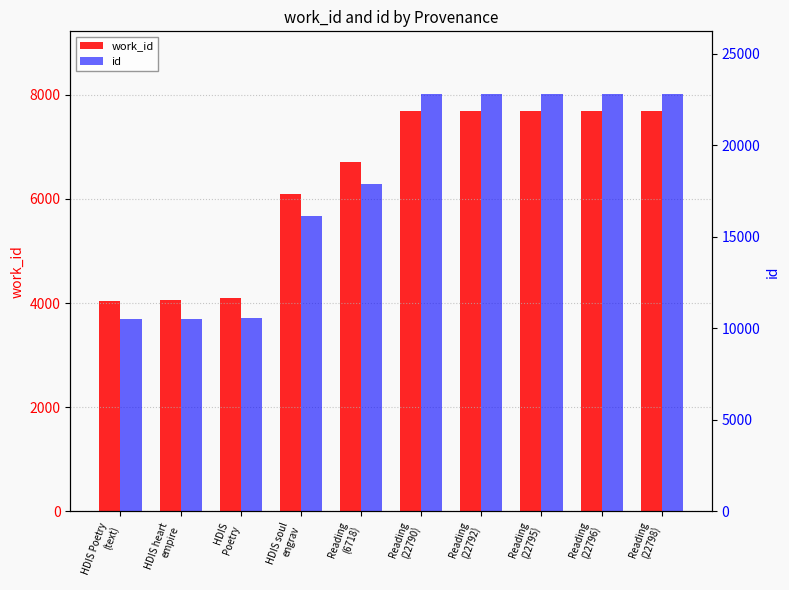

Is it true that id equals 22798 at Reading
(22798)?

True